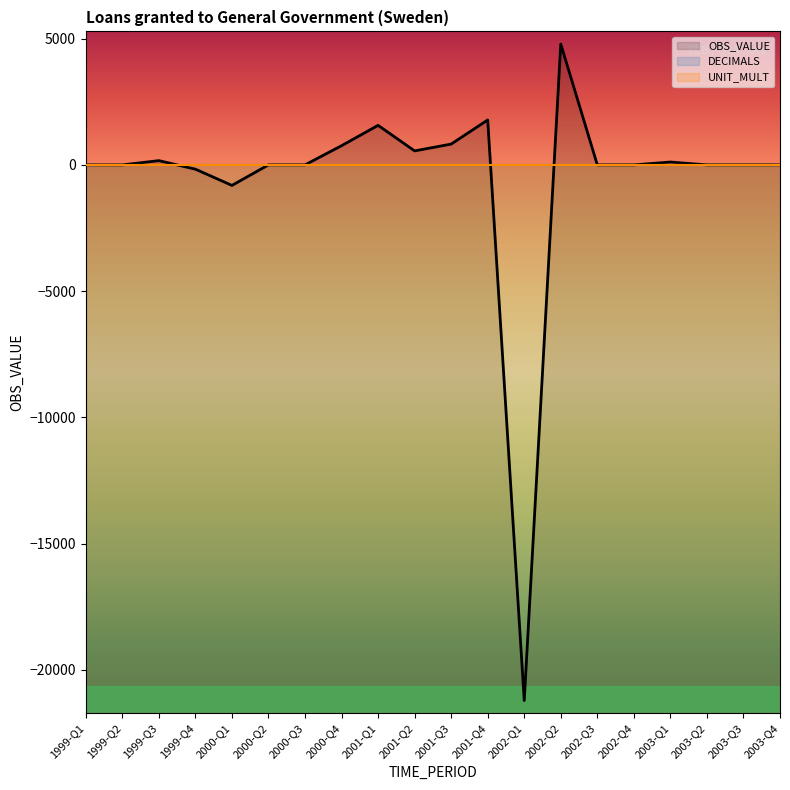

Count the number of categories in the chart.

20